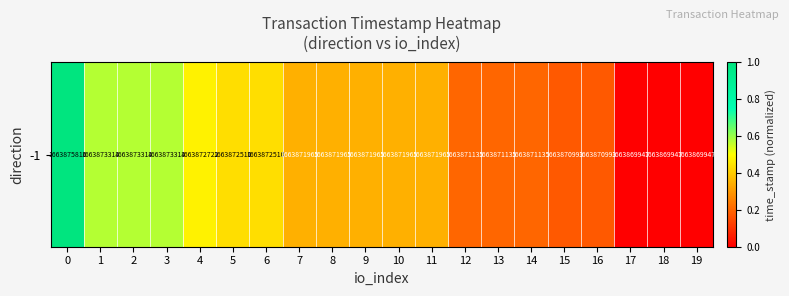

Reading left to right, transcribe all the data shown in this chart.

0=1.0	1=0.6	2=0.6	3=0.6	4=0.5	5=0.4	6=0.4	7=0.3	8=0.3	9=0.3	10=0.3	11=0.3	12=0.2	13=0.2	14=0.2	15=0.2	16=0.2	17=0.0	18=0.0	19=0.0